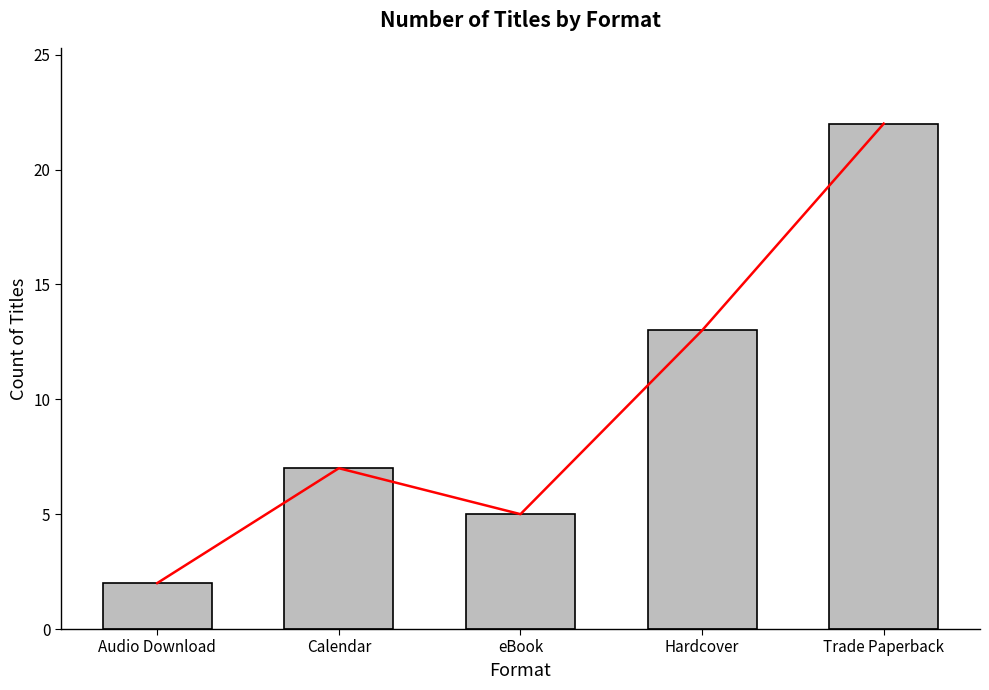

Is it true that the value at Hardcover is 23?

False